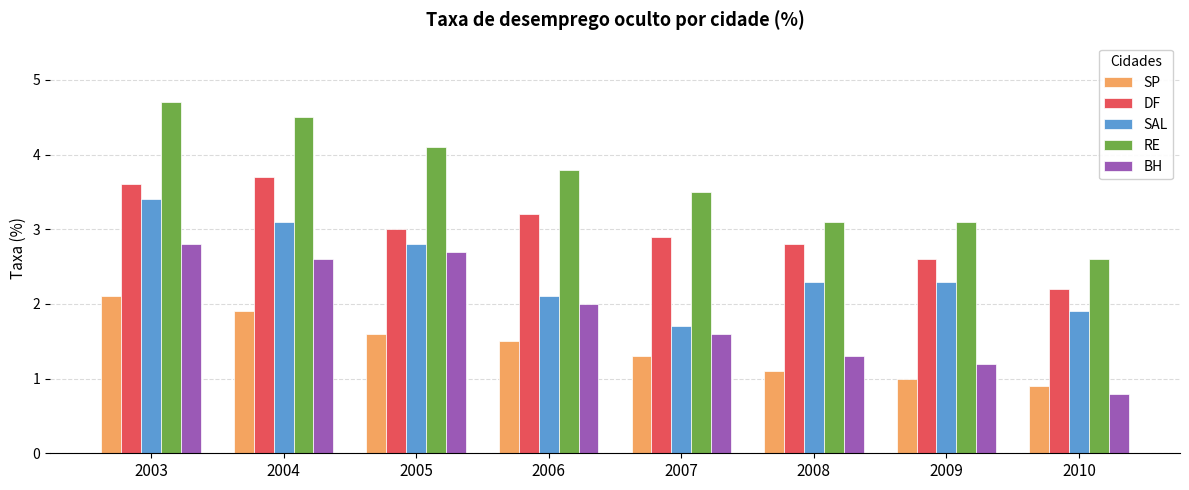

What is the total value across all series at 2008?

10.6